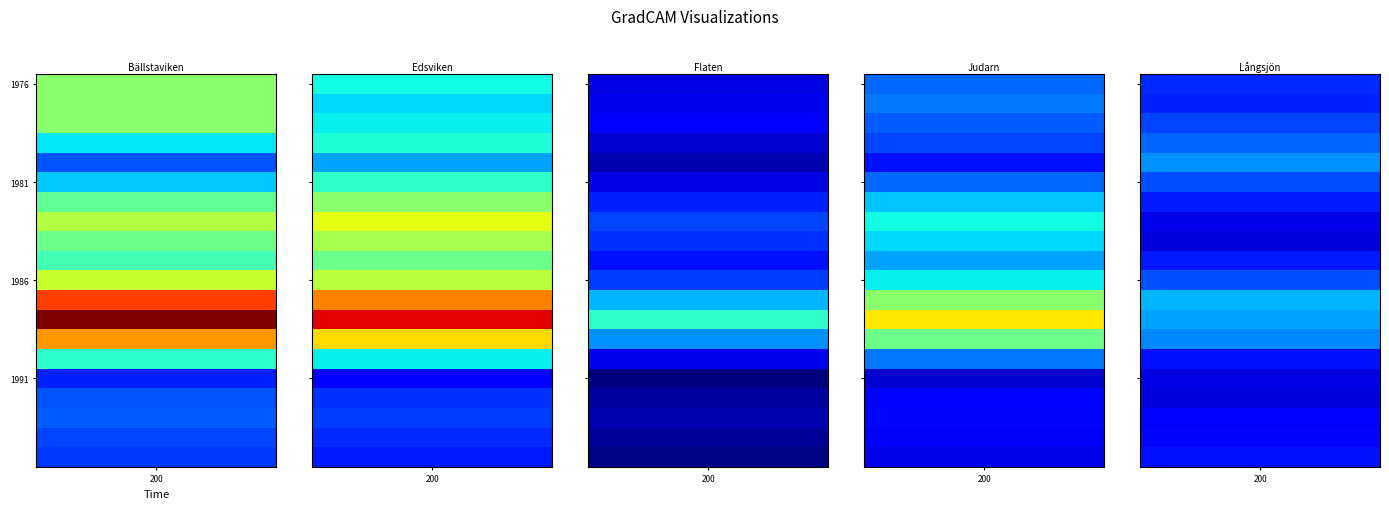

Between 1987 and 1985, which is larger?

1987